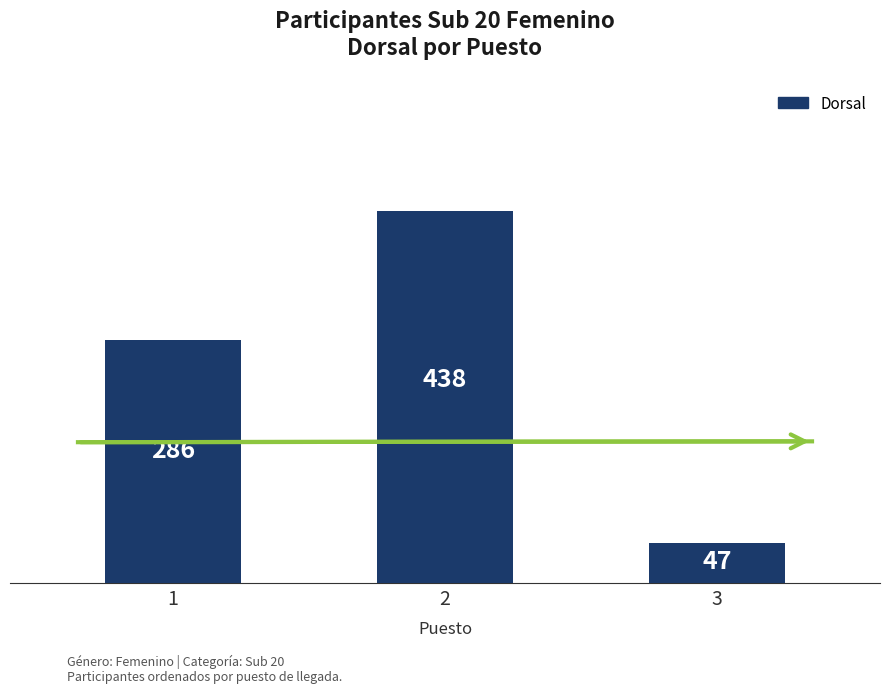

At which label is the value closest to 242?

1